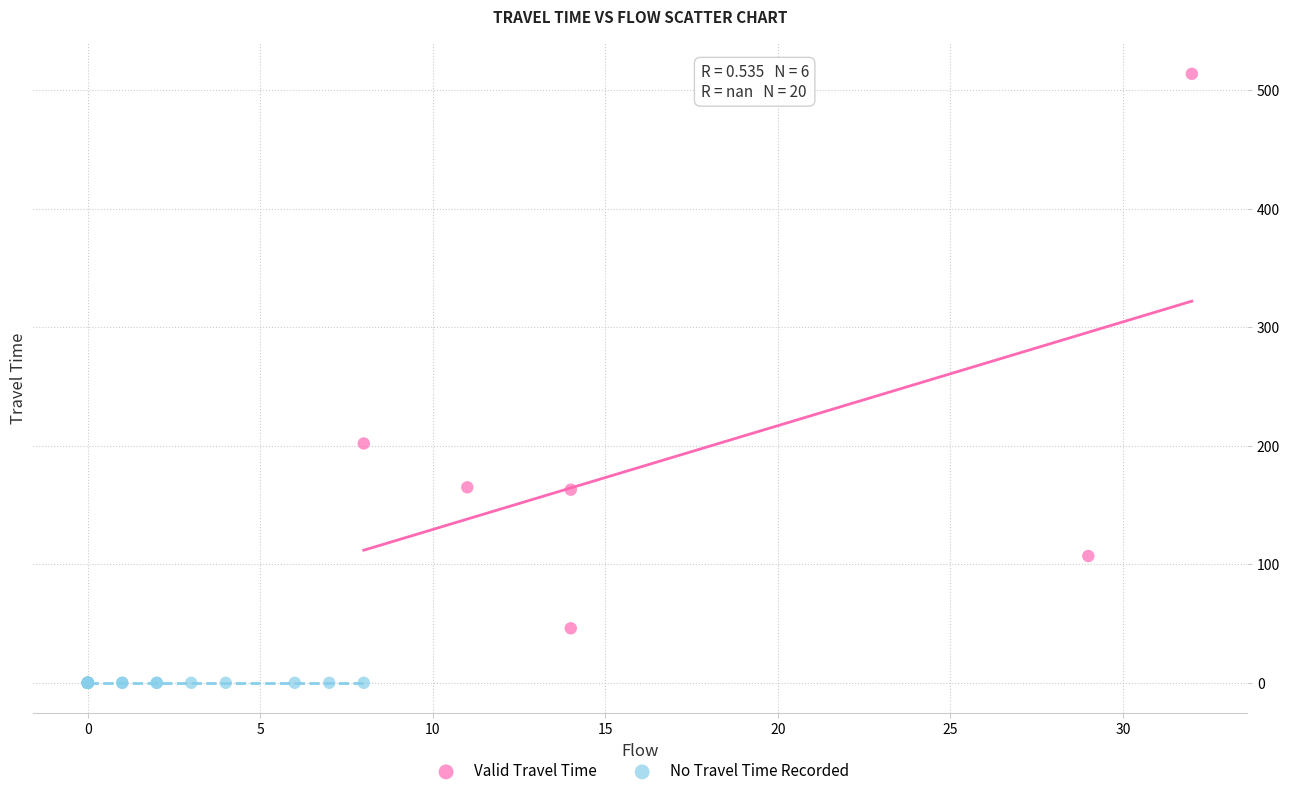

What are all the series names shown in the legend?

Valid Travel Time, No Travel Time Recorded